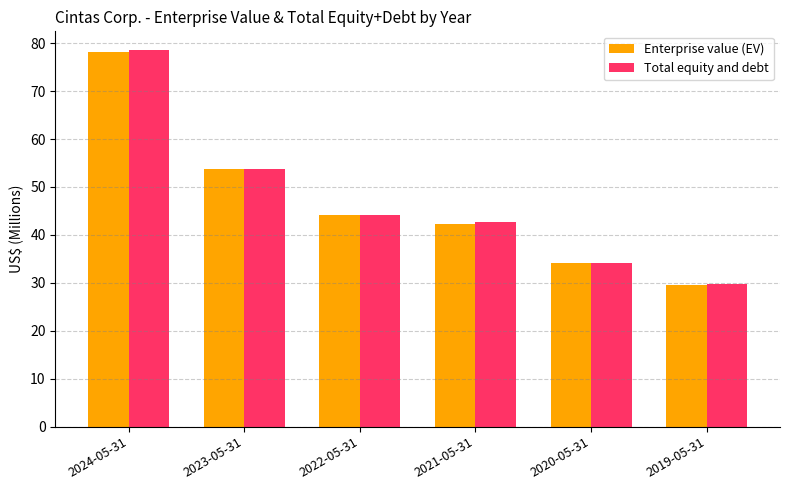

What is the lowest value of the Enterprise value (EV) series?

29.6